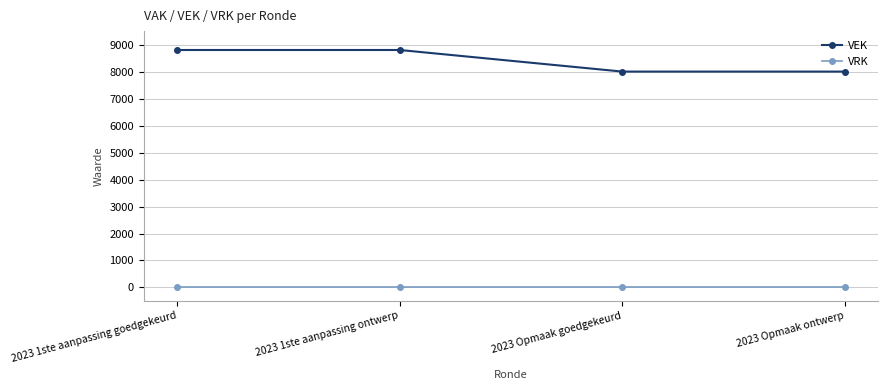

True or false: VRK and VEK cross at least once.

False